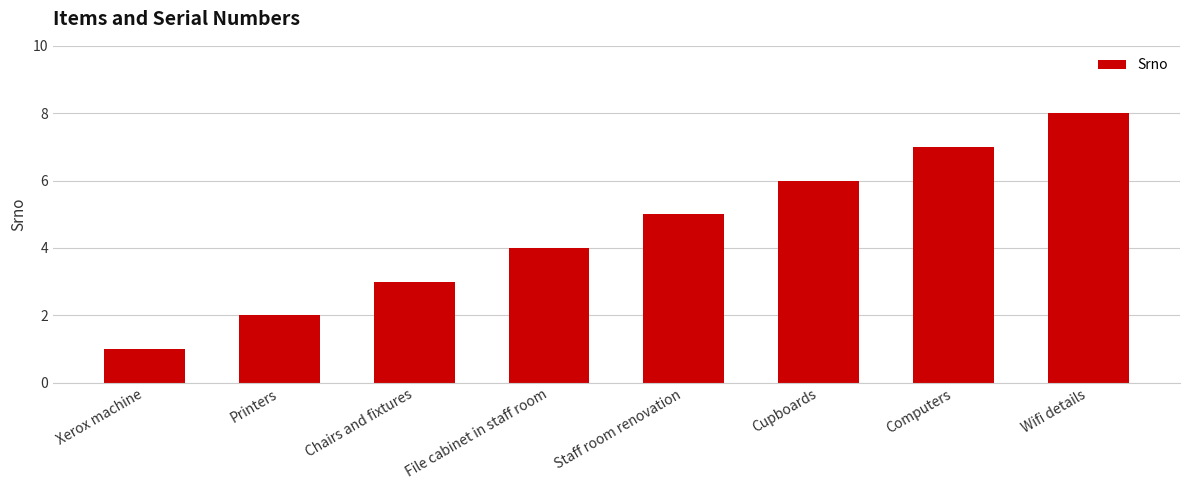

True or false: the data shows 5 at Staff room renovation.

True